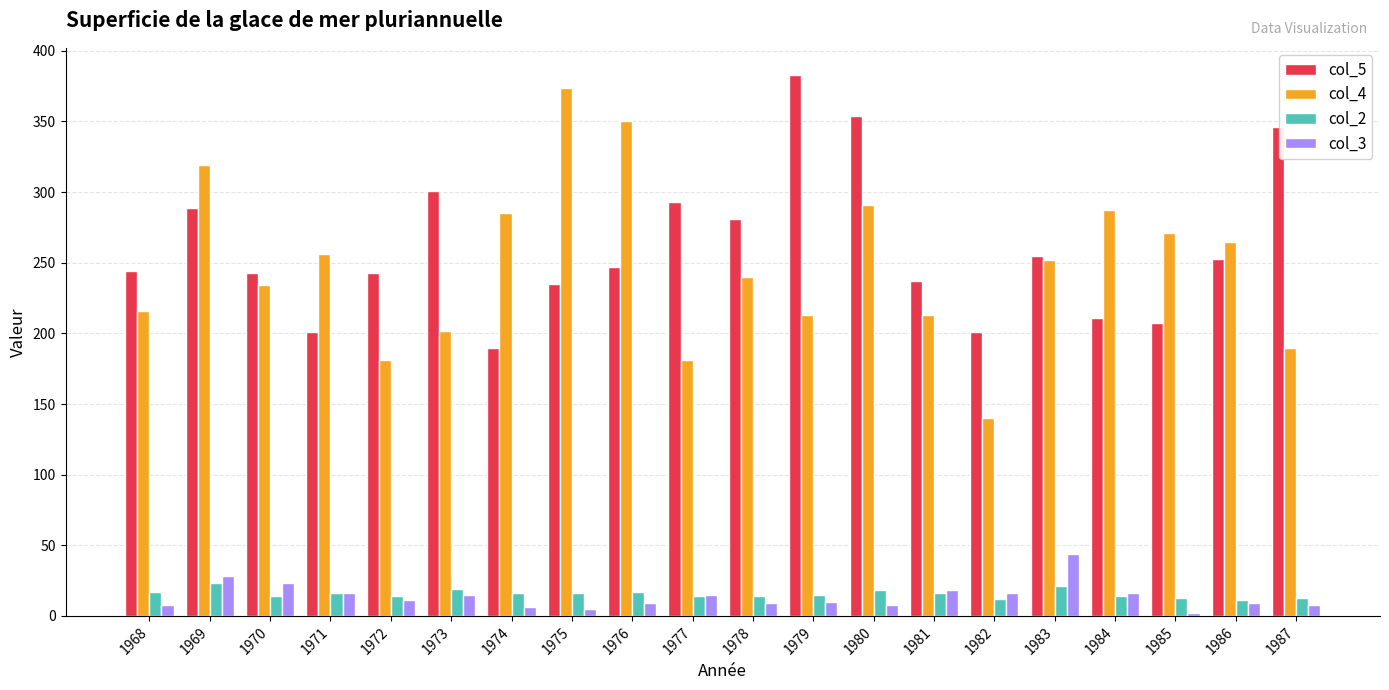

What is the value of the col_4 bar at the 4th from the left?

256